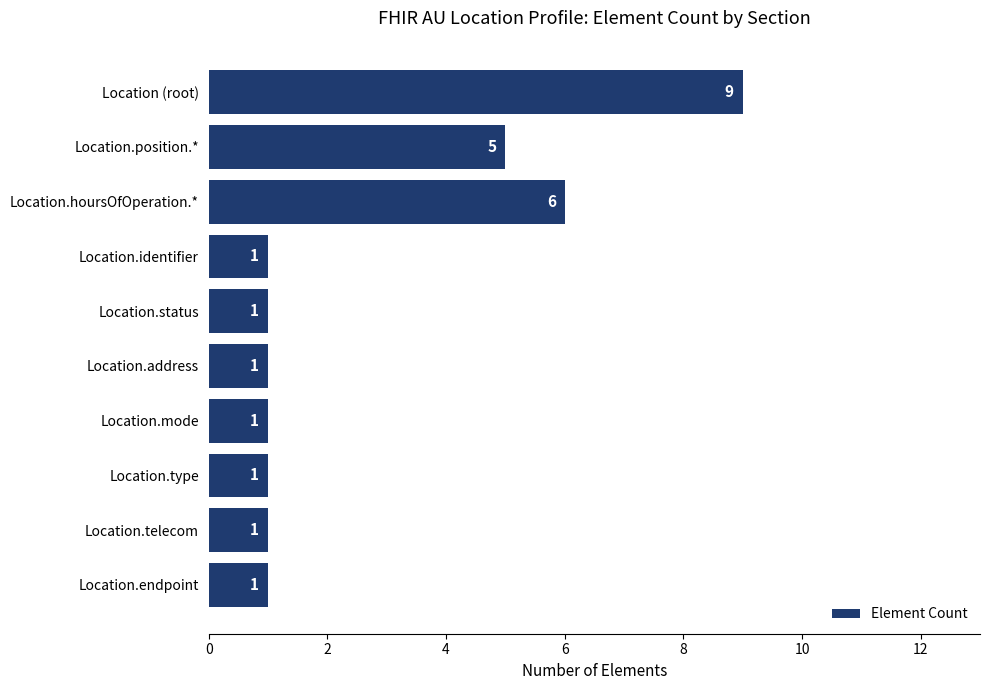

True or false: the data shows 1 at Location.type.

True